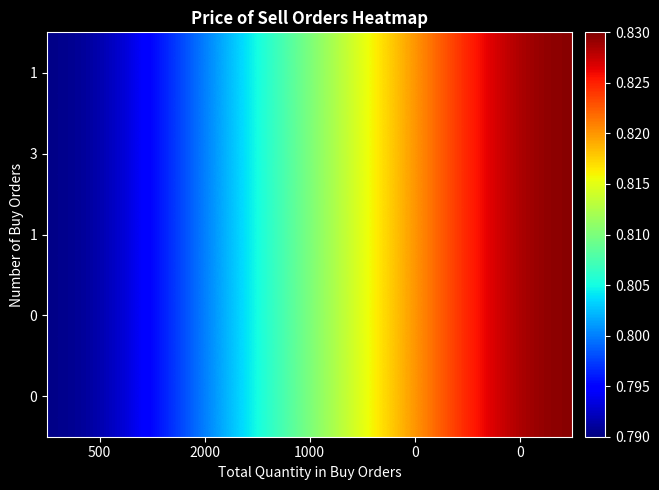

At which category does the chart reach its minimum across all series?

500